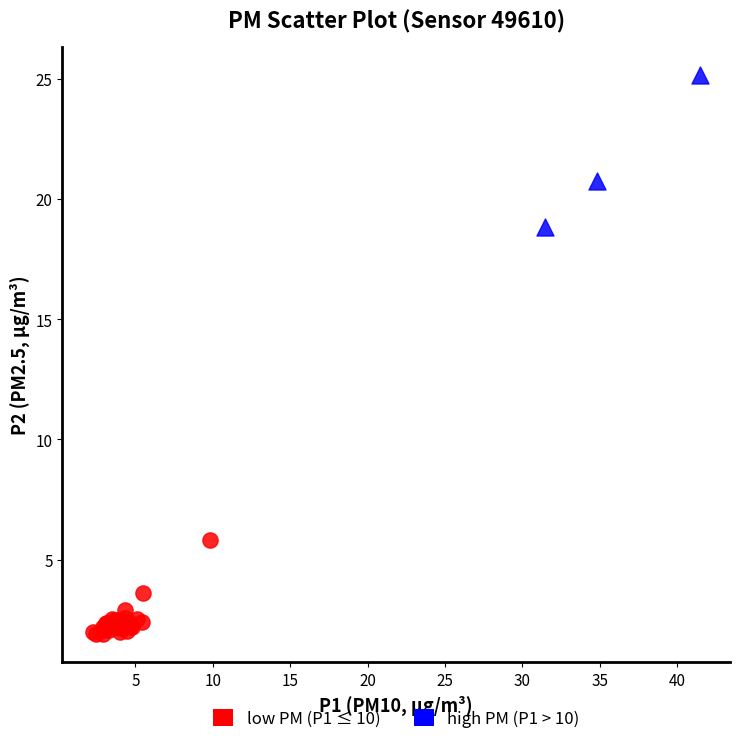

Which series reaches the maximum Y coordinate?

high PM (P1 > 10)